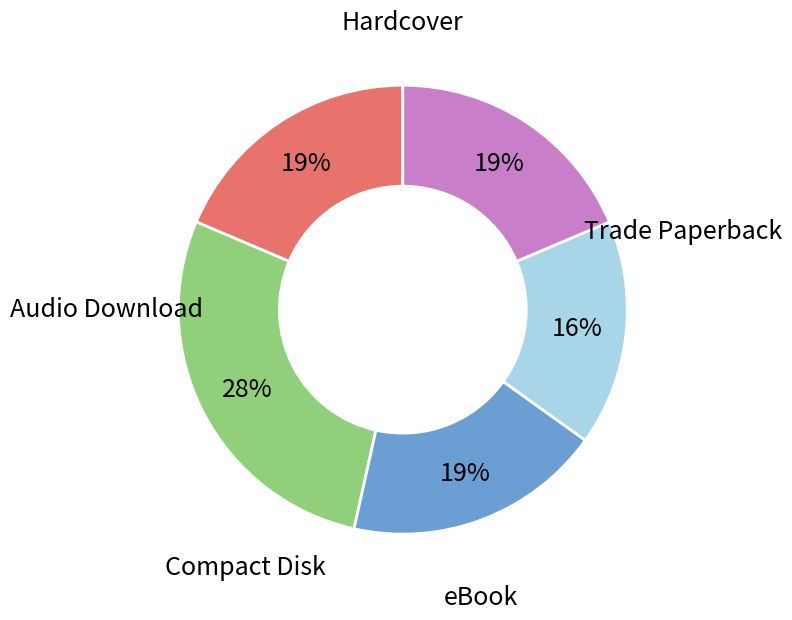

What percentage is the eBook slice, to the nearest percent?

19%